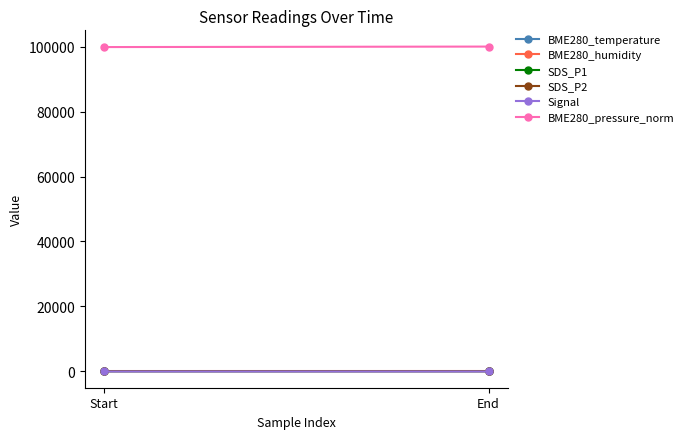

Reading left to right, list all the values displayed in this chart.

BME280_temperature: 9.0	8.6
BME280_humidity: 47.2	52.2
SDS_P1: 0.9	2.3
SDS_P2: 0.5	0.4
Signal: -91.0	-89.0
BME280_pressure_norm: 99931.3	100081.6